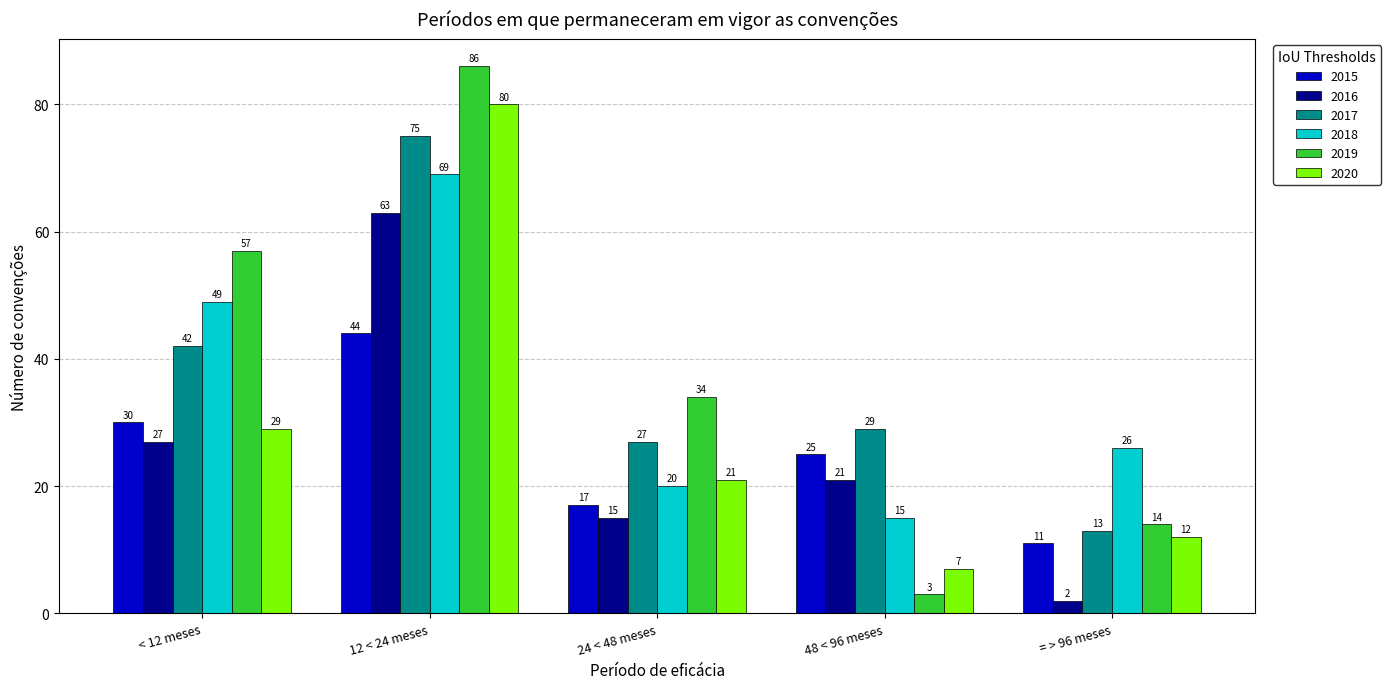

Where does the 2017 series first go above 29?

< 12 meses